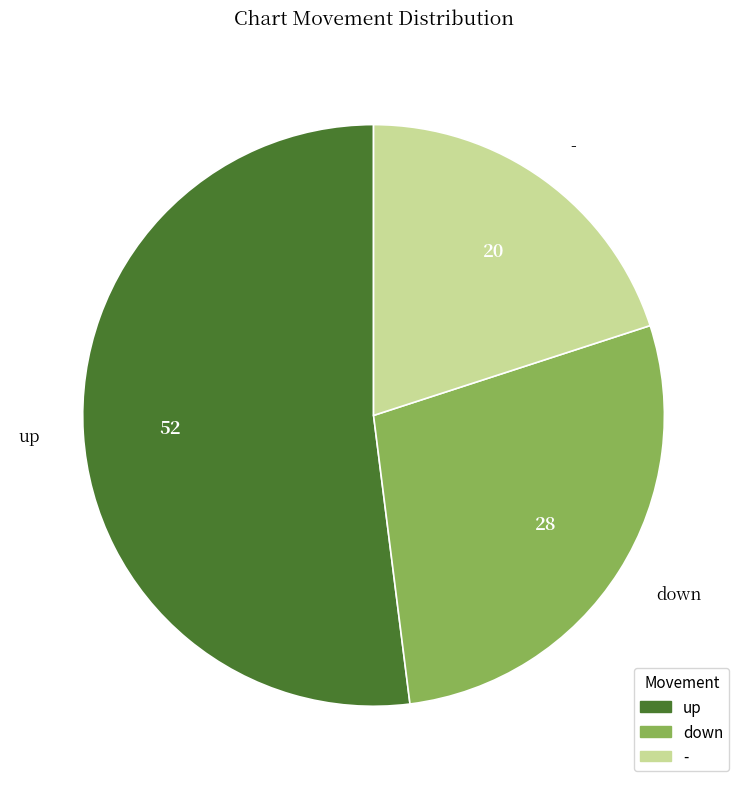

Is the sum of down and up greater than half?

Yes